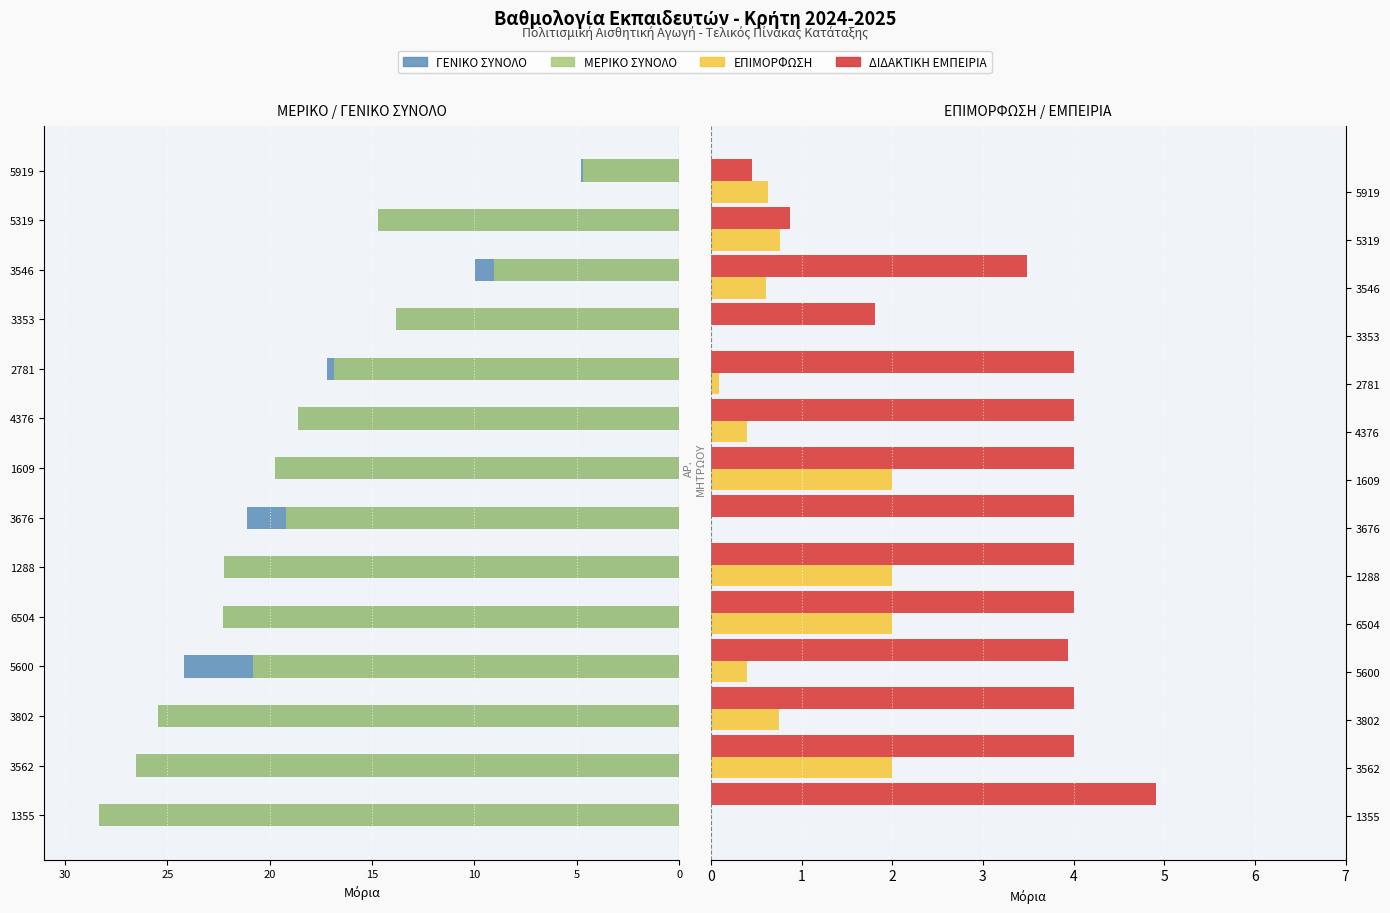

Which series has the widest spread of values?

ΜΕΡΙΚΟ ΣΥΝΟΛΟ